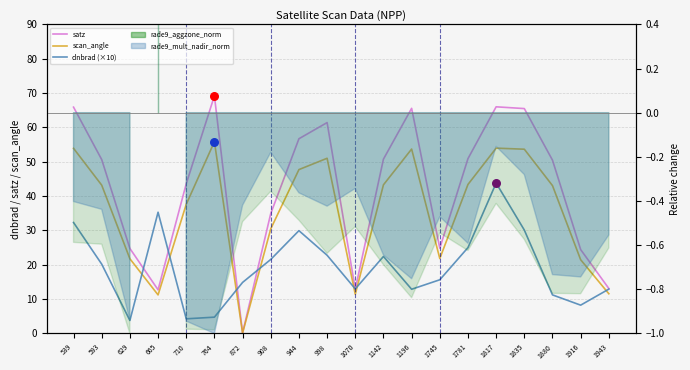

At how many categories does at least one series exceed 6?

20